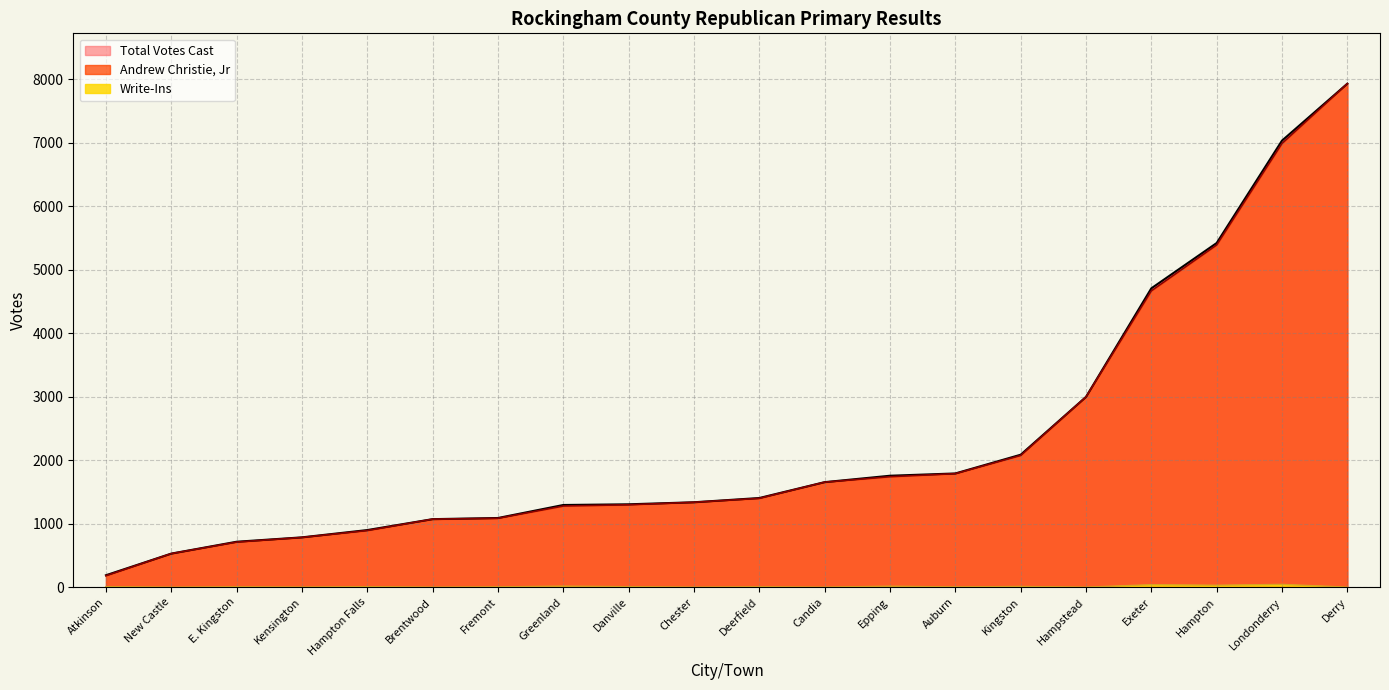

List the series in order of their peak value, highest first.

Total Votes Cast, Andrew Christie Jr, Write-Ins